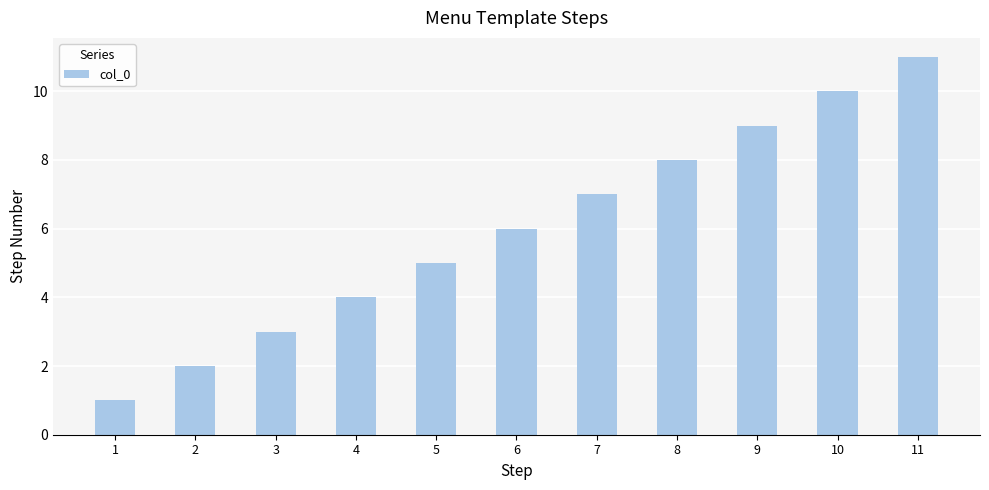

What is the difference between the maximum and minimum values?

10